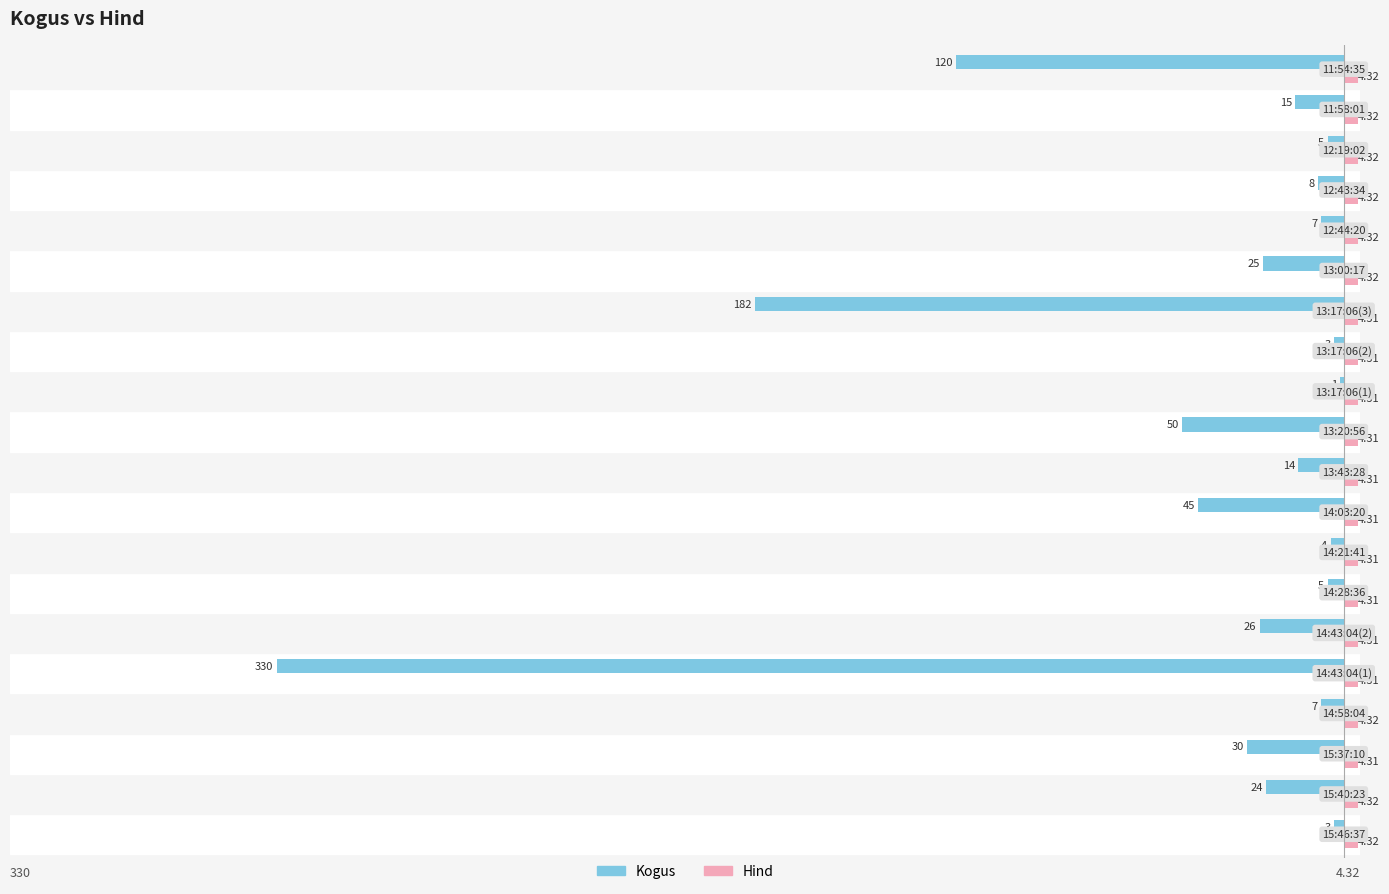

Which series has the largest total across all categories?

Hind